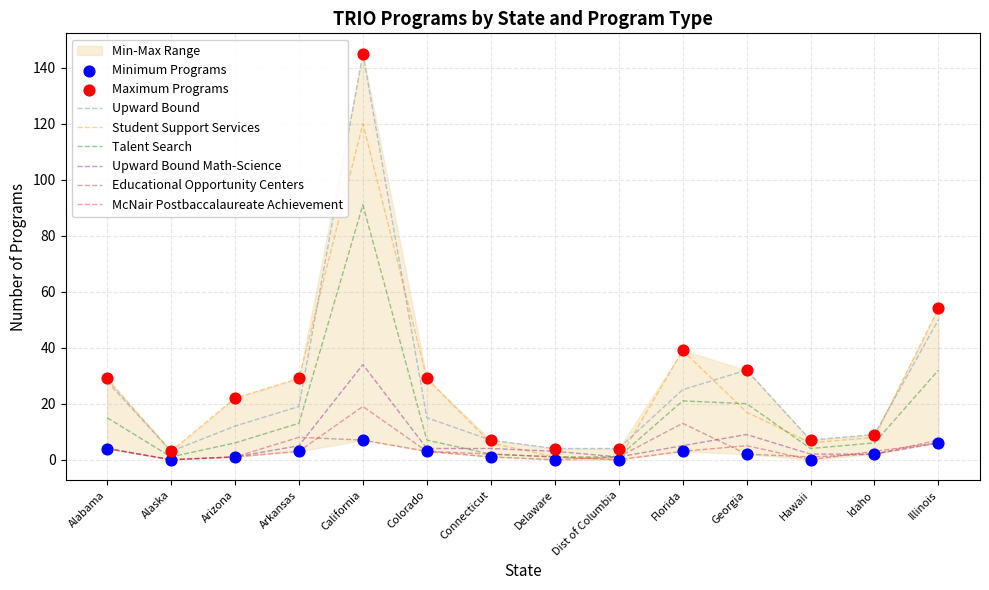

At which category is the sum across all series the highest?

California